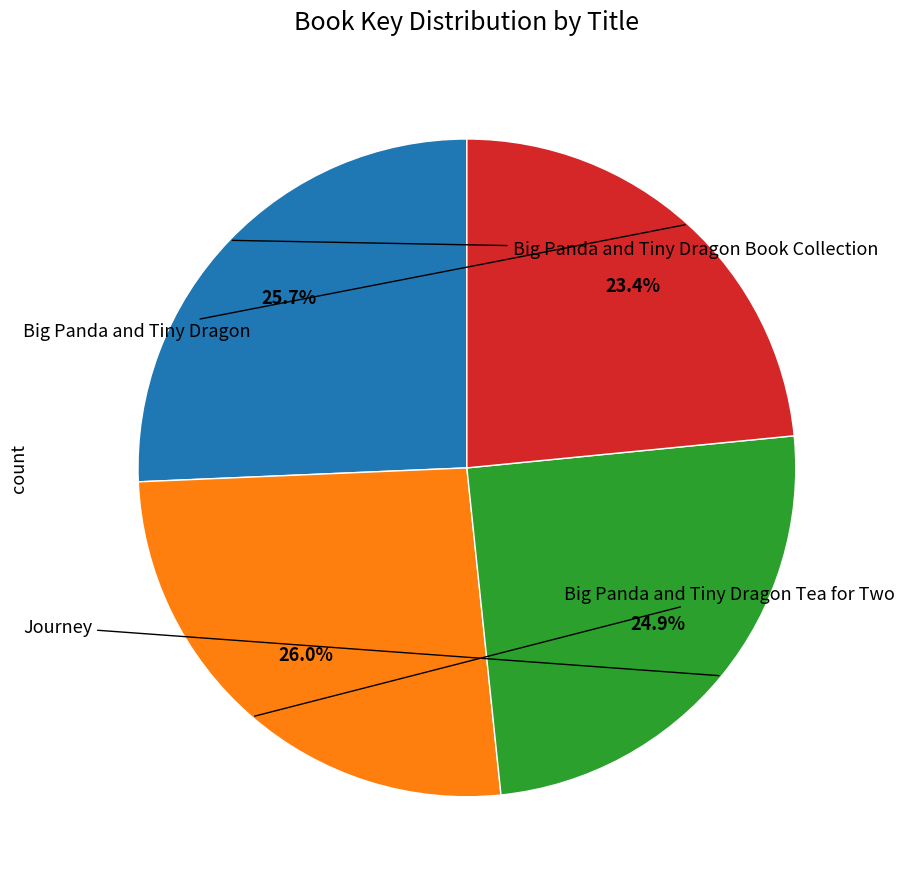

To the nearest percent, what is the average slice percentage?

25%